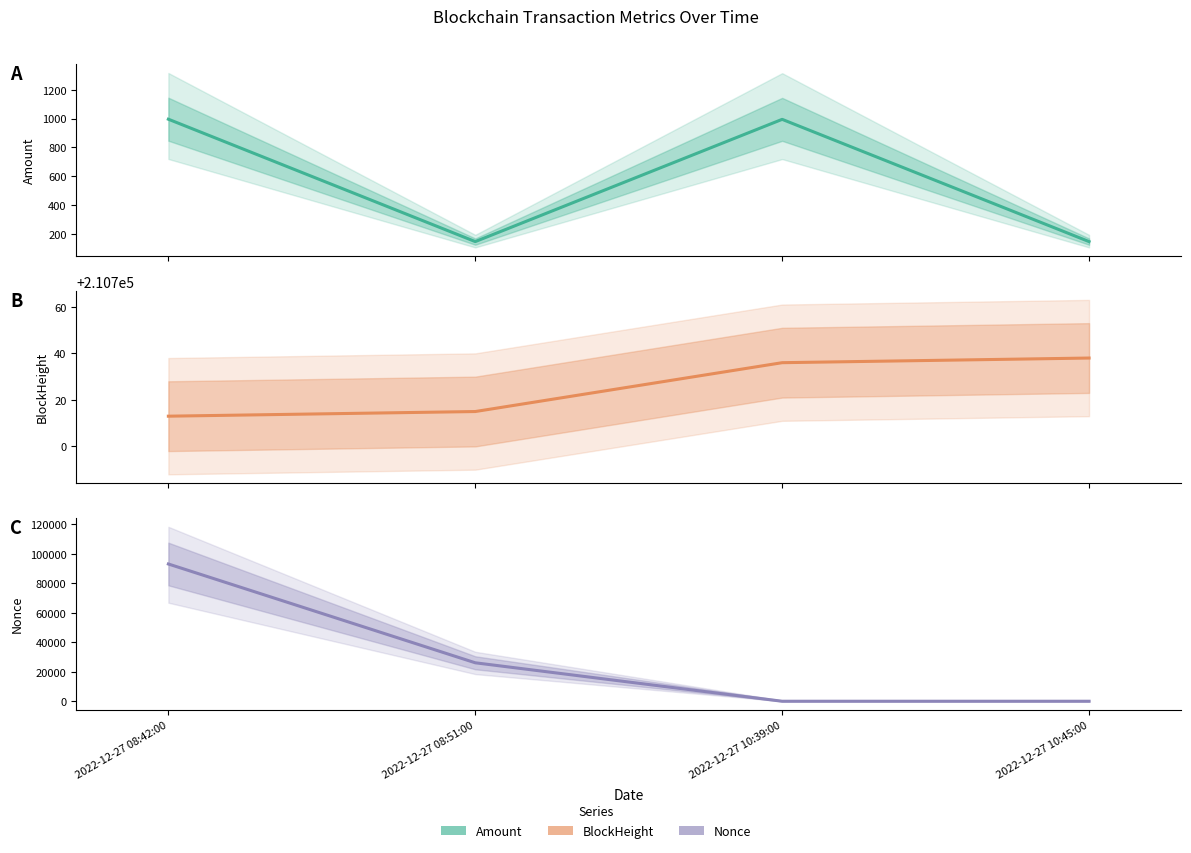

At how many categories does at least one series exceed 76097?

4